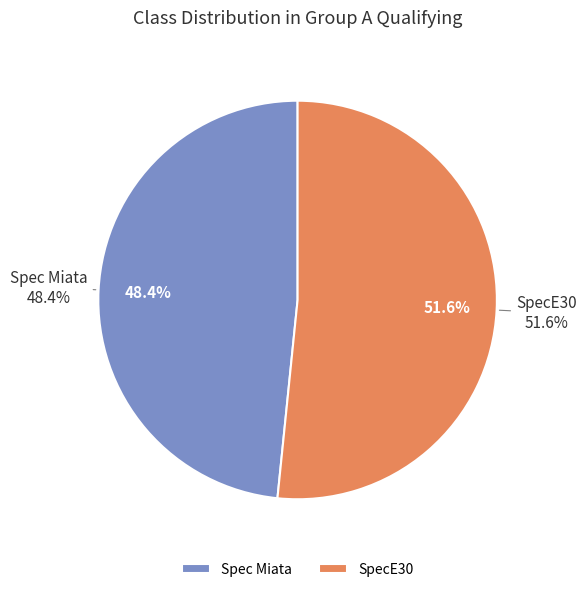

Which category has the smallest portion of the pie?

Spec Miata